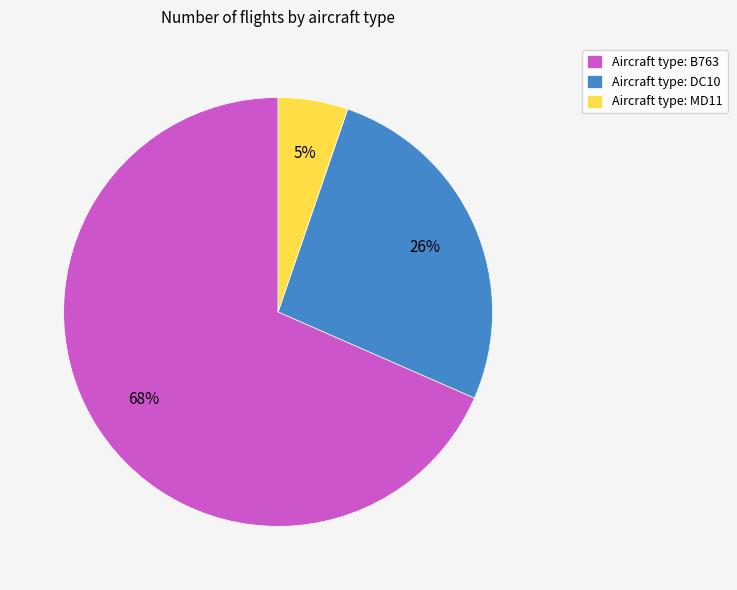

Is it true that Aircraft type: MD11 is 13% of the pie?

False